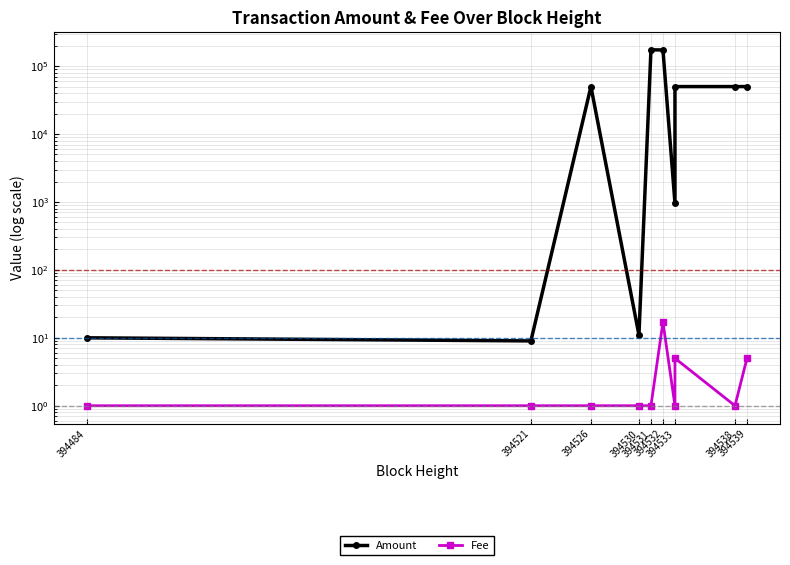

Read the Amount value at 394531.

174000